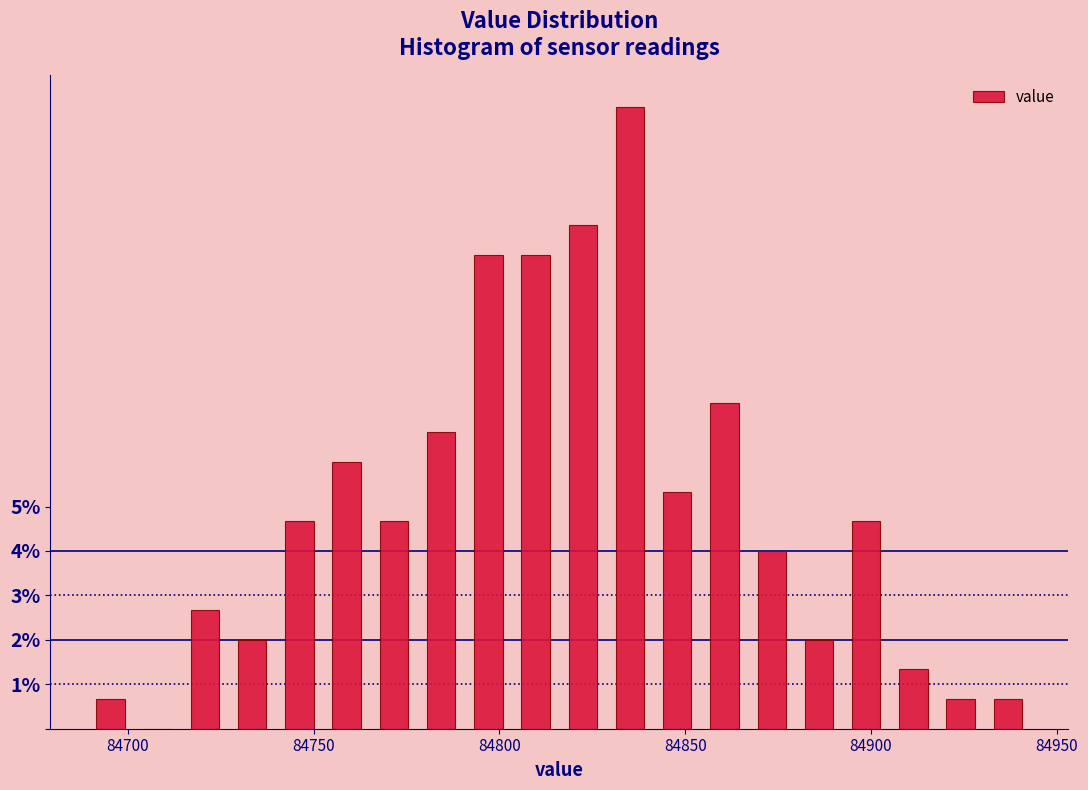

Around what value on the x-axis is the tallest bar? Give the approximate position of its centre, as read against the axis.

84835